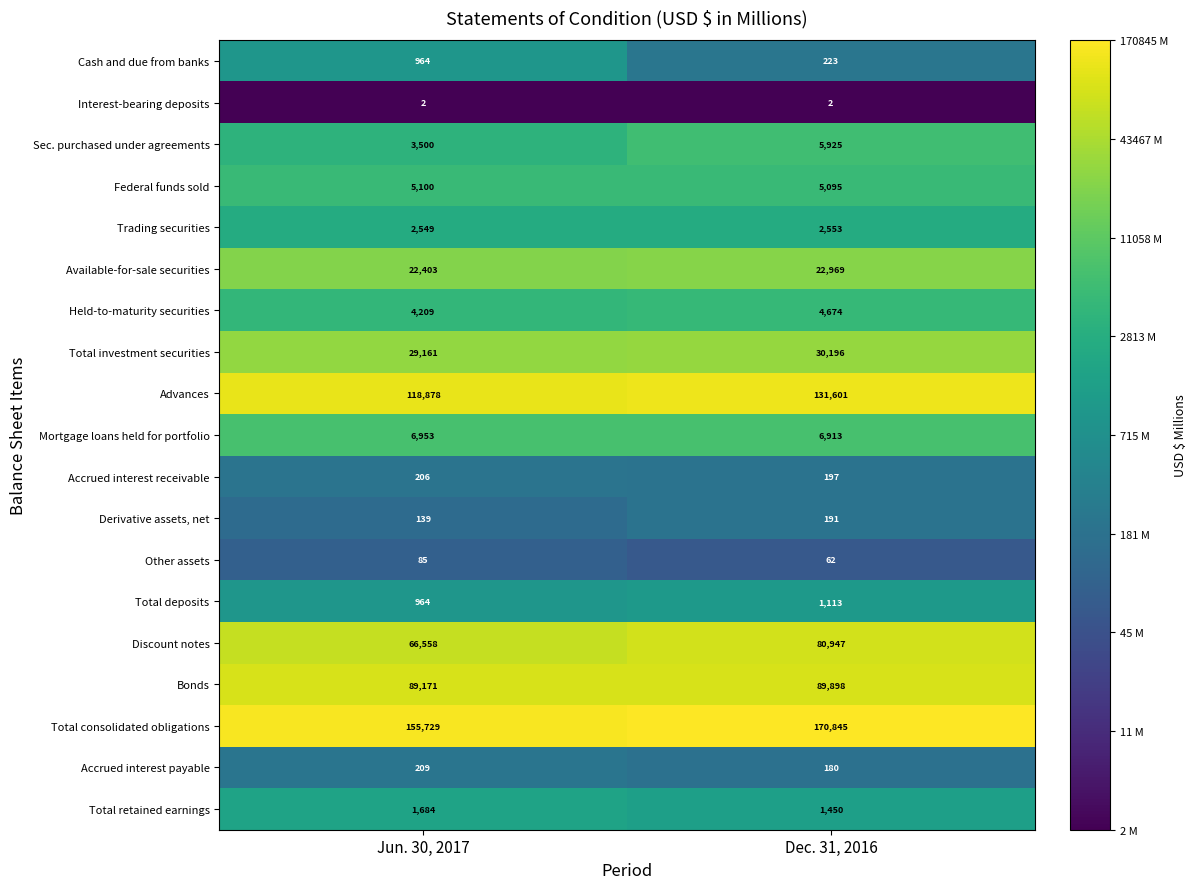

What is the difference between the maximum and minimum values in the Total consolidated obligations series?

15116